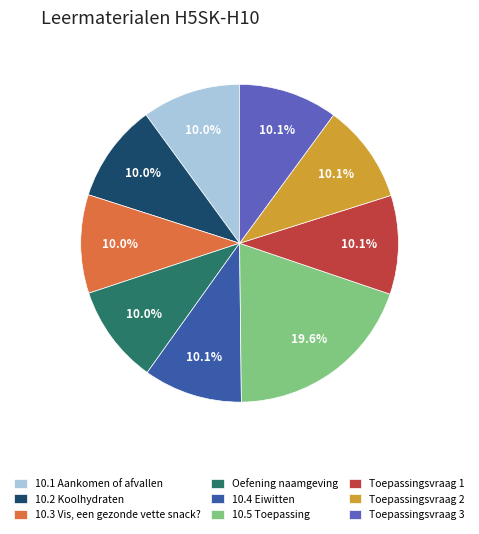

Which category has the biggest portion of the pie?

10.5 Toepassing